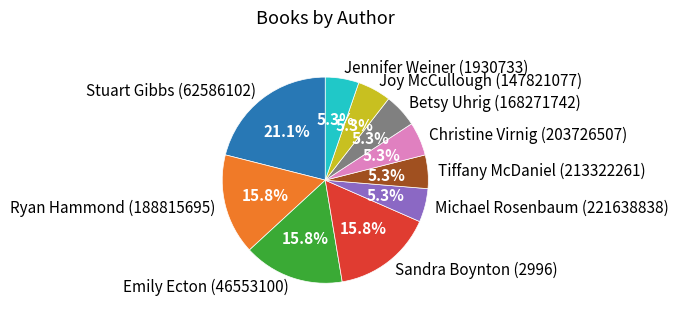

How many segments does this pie chart have?

10